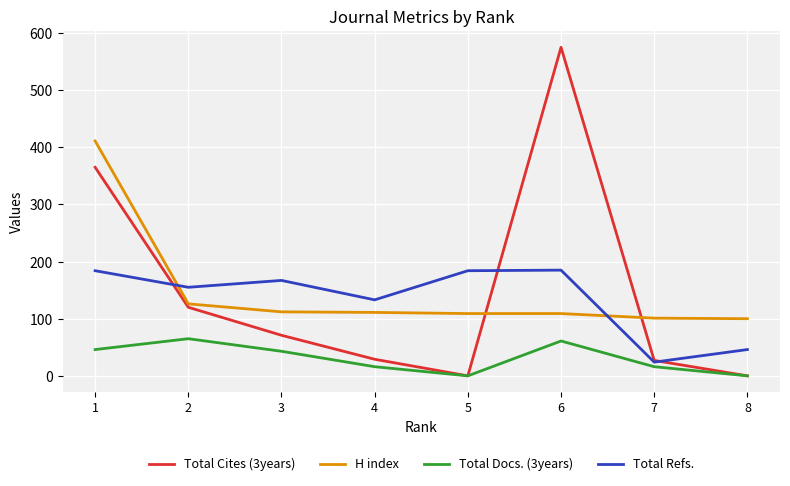

At which category does Total Docs. (3years) reach its first local peak?

2